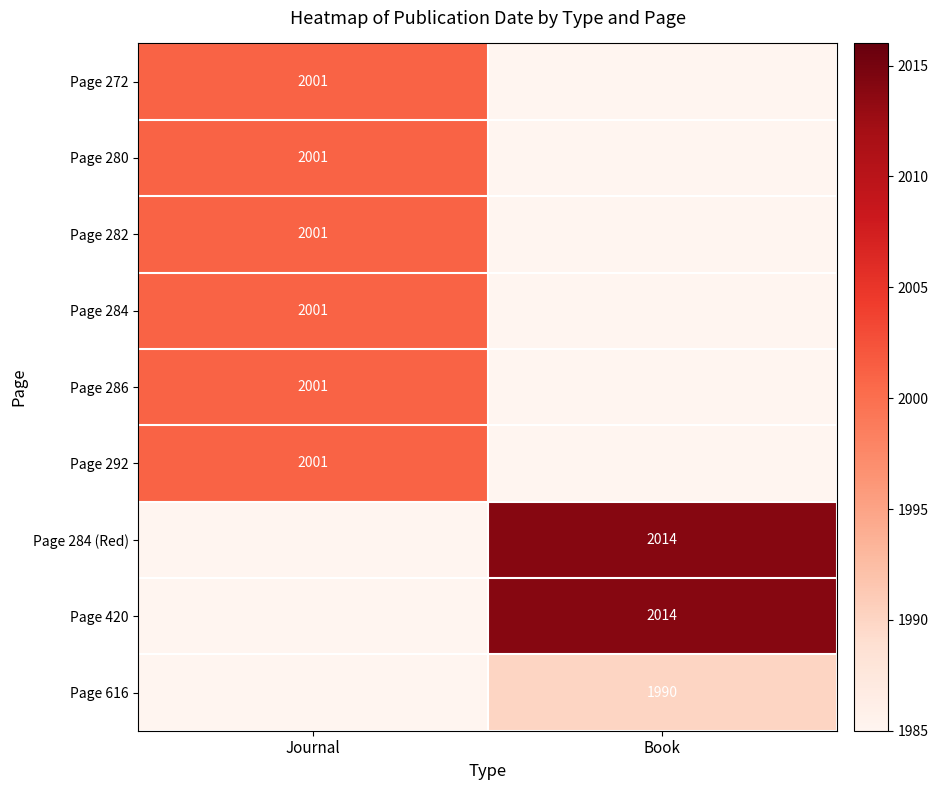

The Page 280 series shows 3142 at Journal. True or false?

False